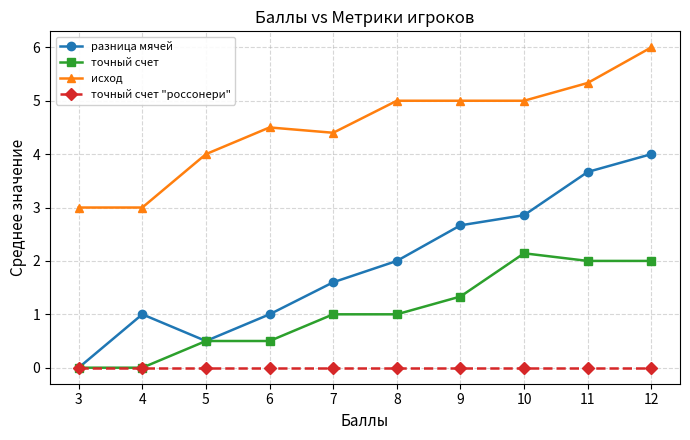

Count the исход values in the range 4 to 5.

6